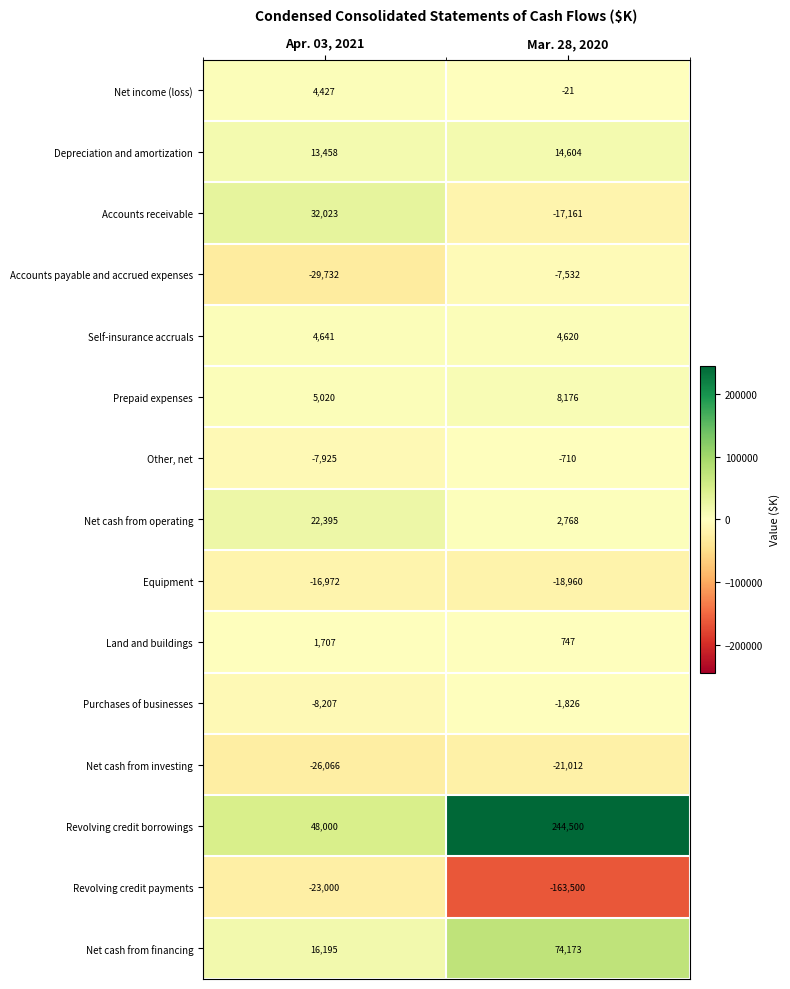

Which series has the largest total across all categories?

Revolving credit borrowings